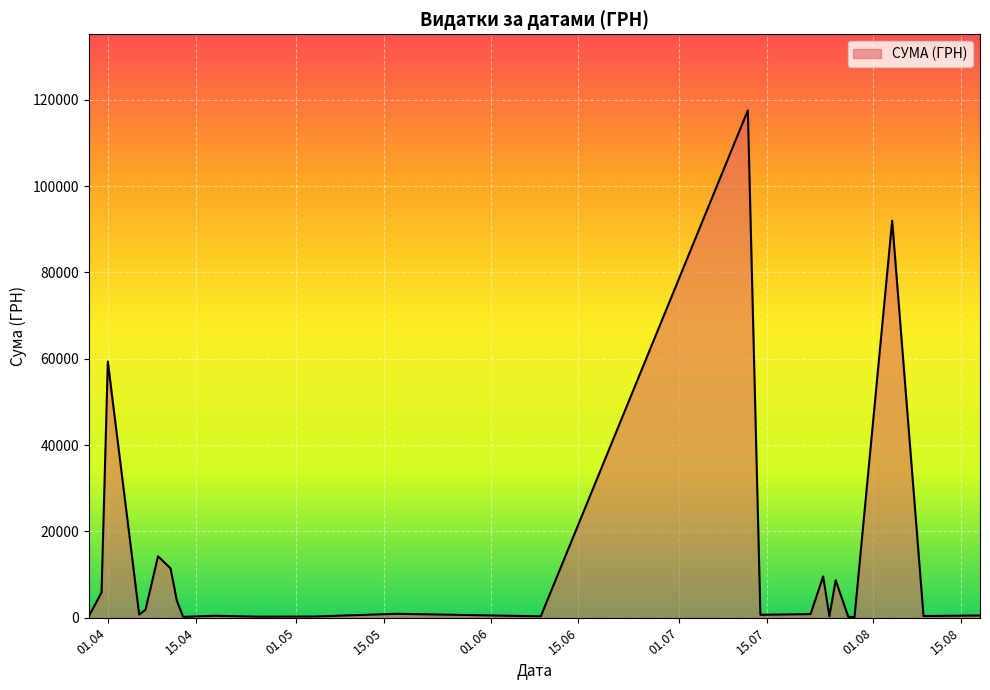

True or false: there are more than 1 points higher than both neighbors.

True